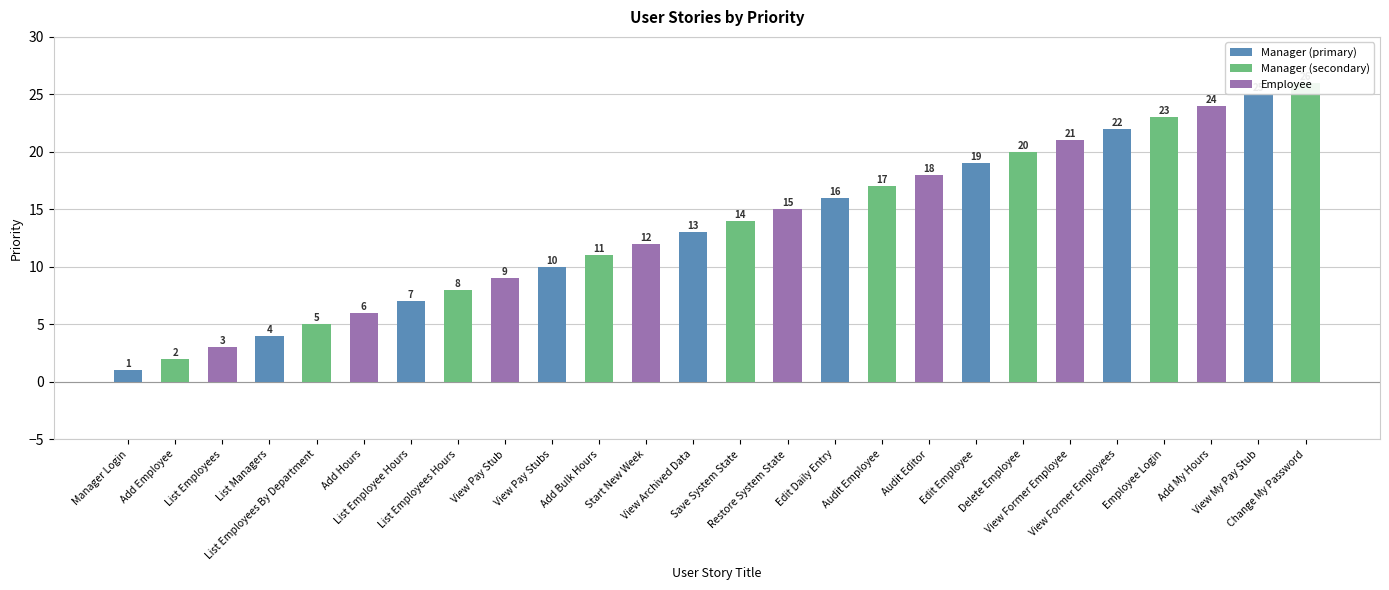

Reading left to right, what are all the values shown in this chart?

1	2	3	4	5	6	7	8	9	10	11	12	13	14	15	16	17	18	19	20	21	22	23	24	25	26